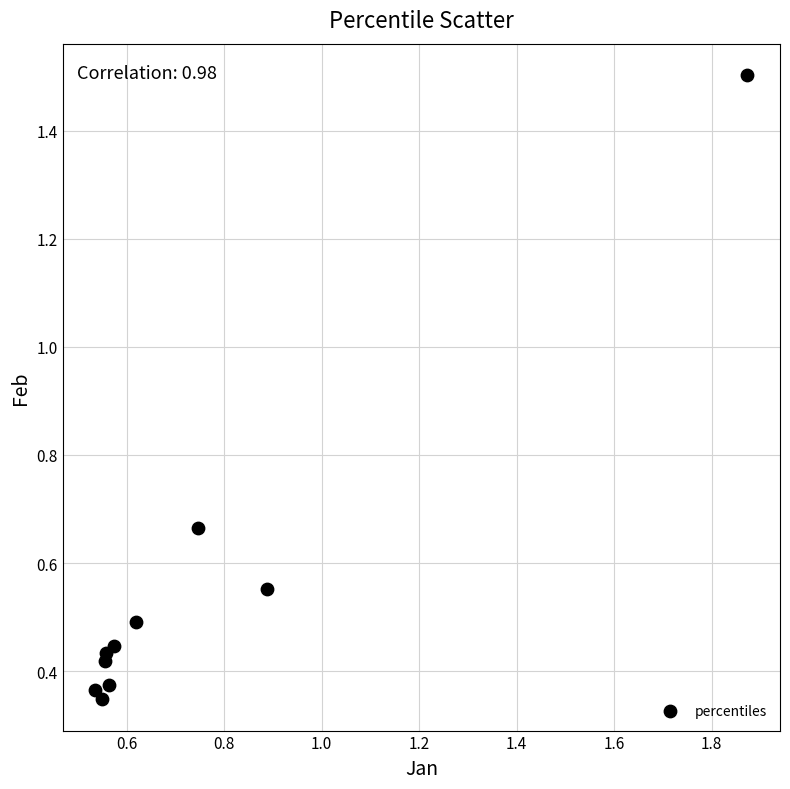

What is the range of X values (max minus min)?

1.3